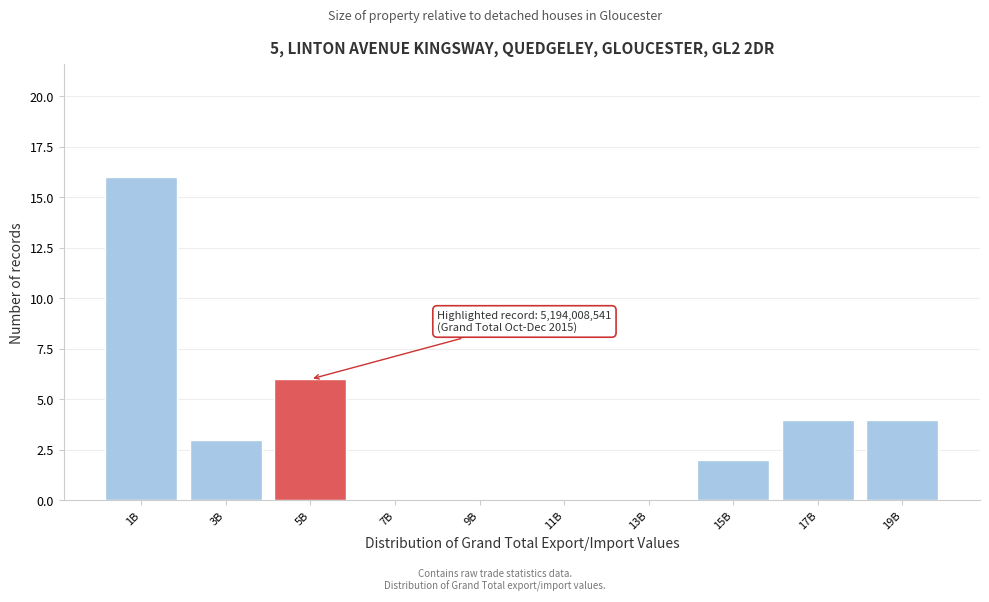

Reading left to right, transcribe all the data shown in this chart.

1B=16	3B=3	5B=6	7B=0	9B=0	11B=0	13B=0	15B=2	17B=4	19B=4